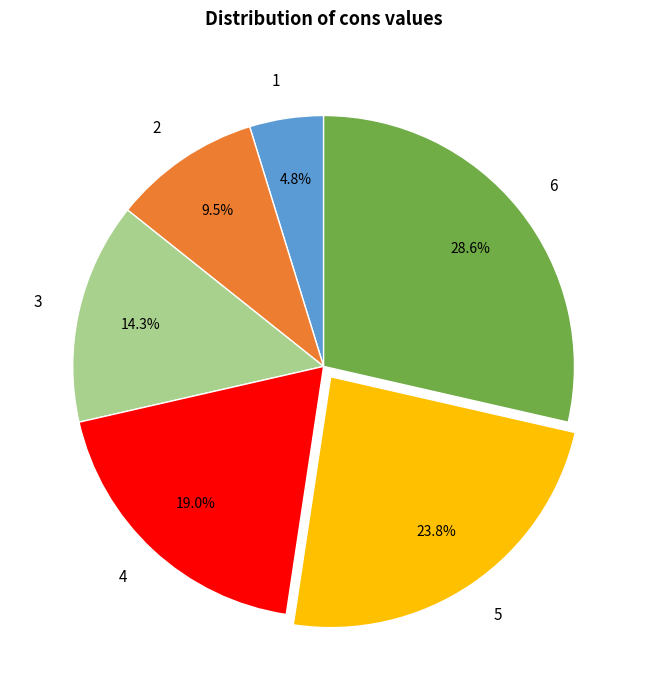

What percentage is the 5 slice, to the nearest percent?

24%